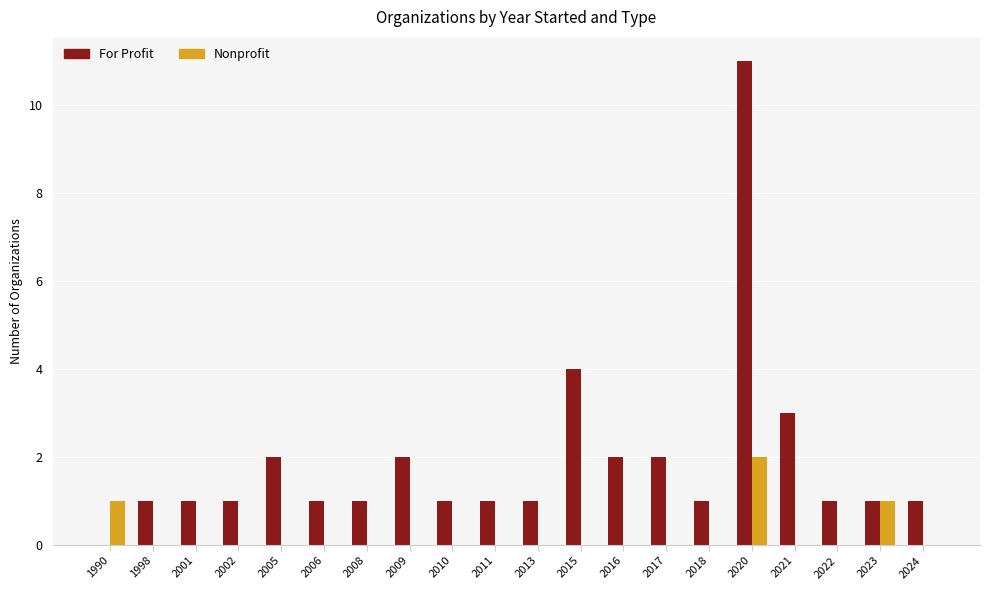

True or false: For Profit has a value of 2 at 2022.

False